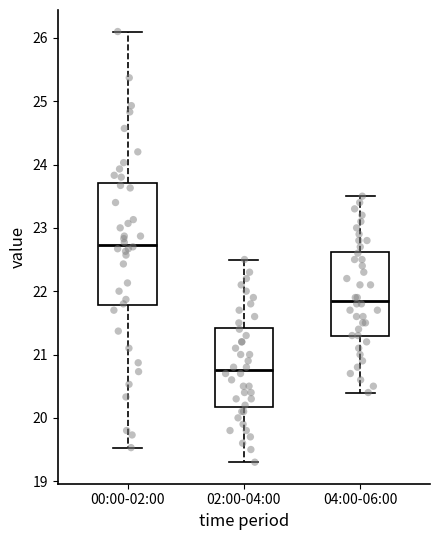

Which box has the highest median line?

00:00-02:00